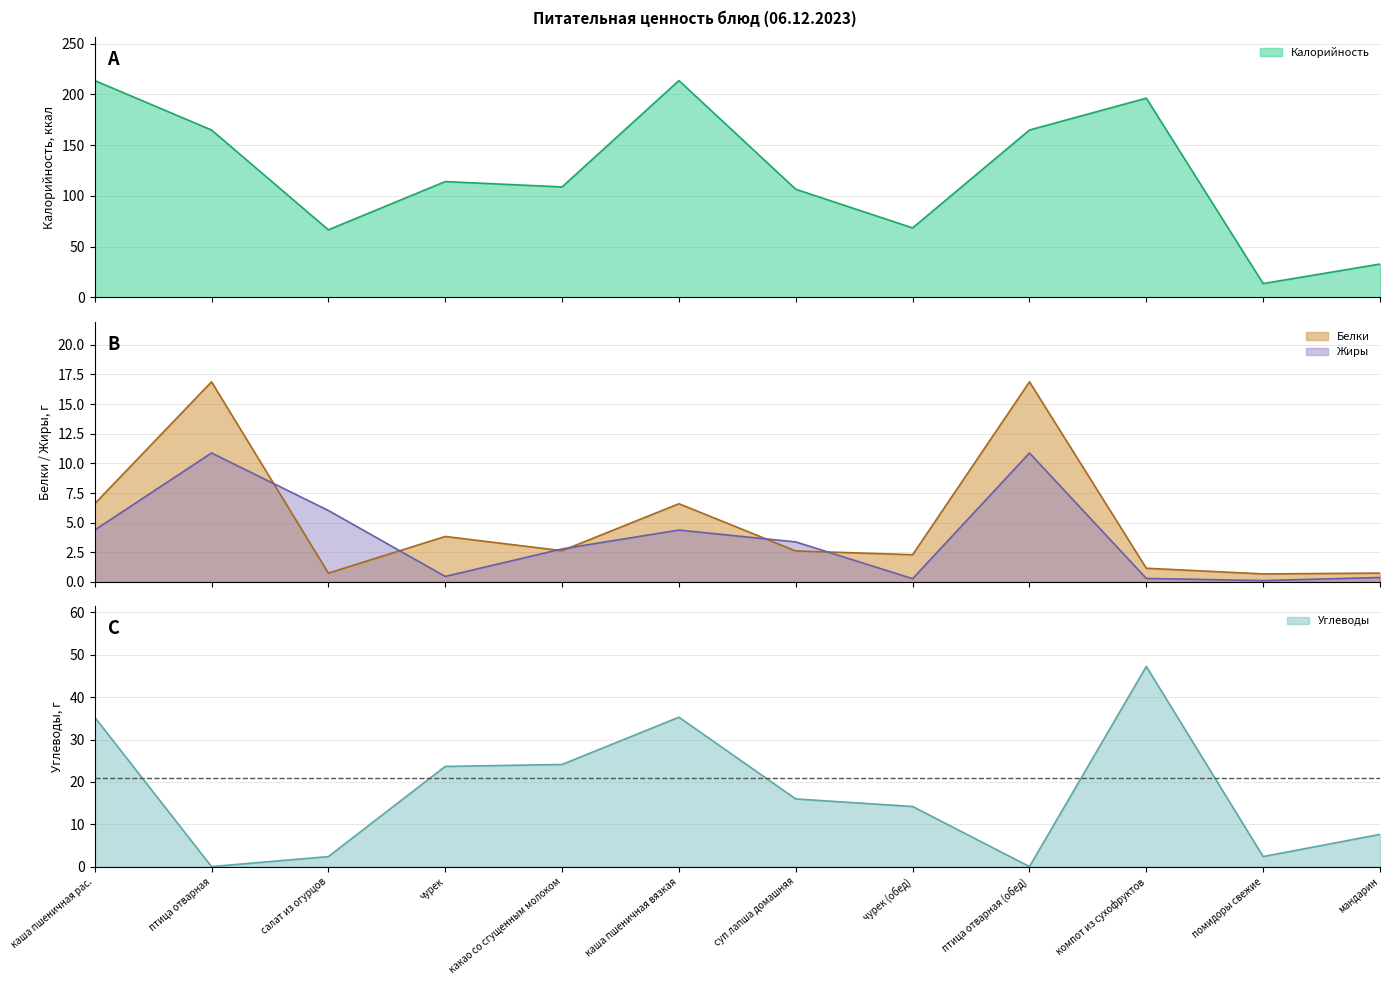

Where is the first local minimum for Углеводы?

птица отварная